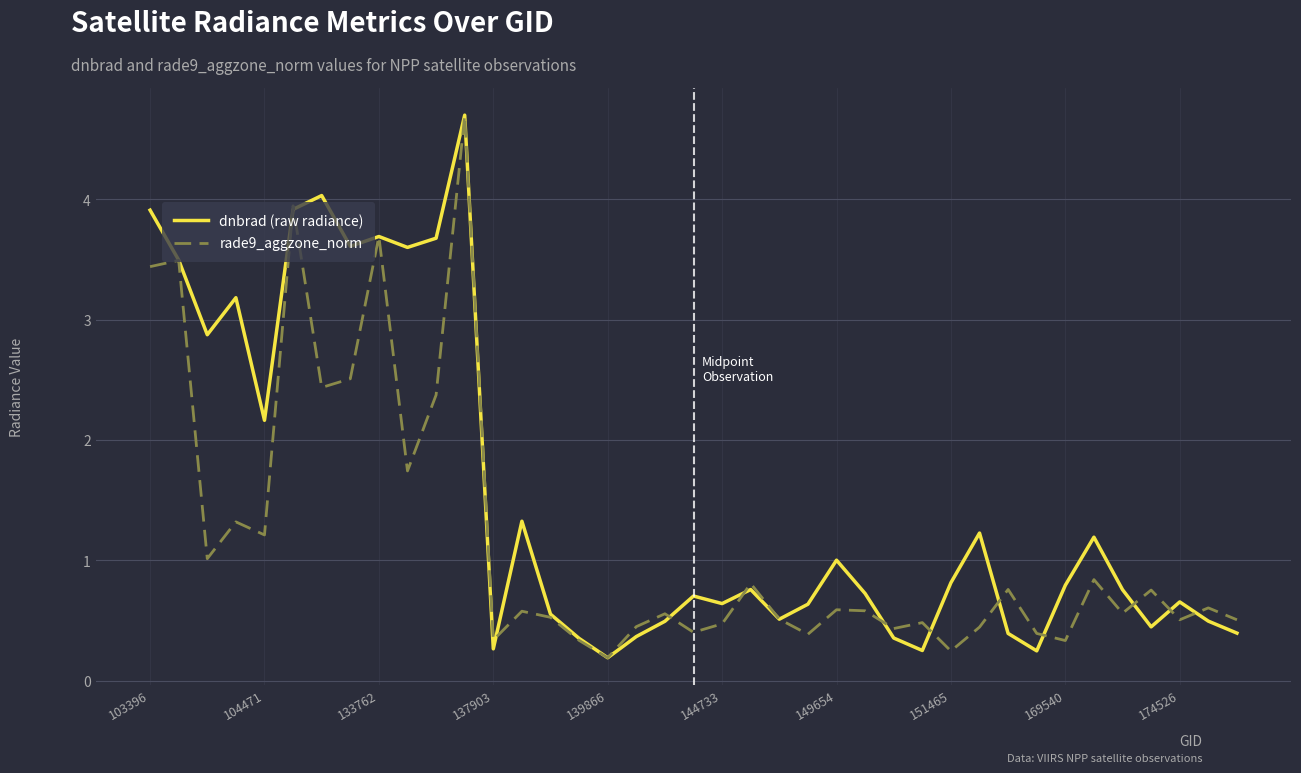

List the series in order of their overall mean, highest first.

dnbrad (raw radiance), rade9_aggzone_norm